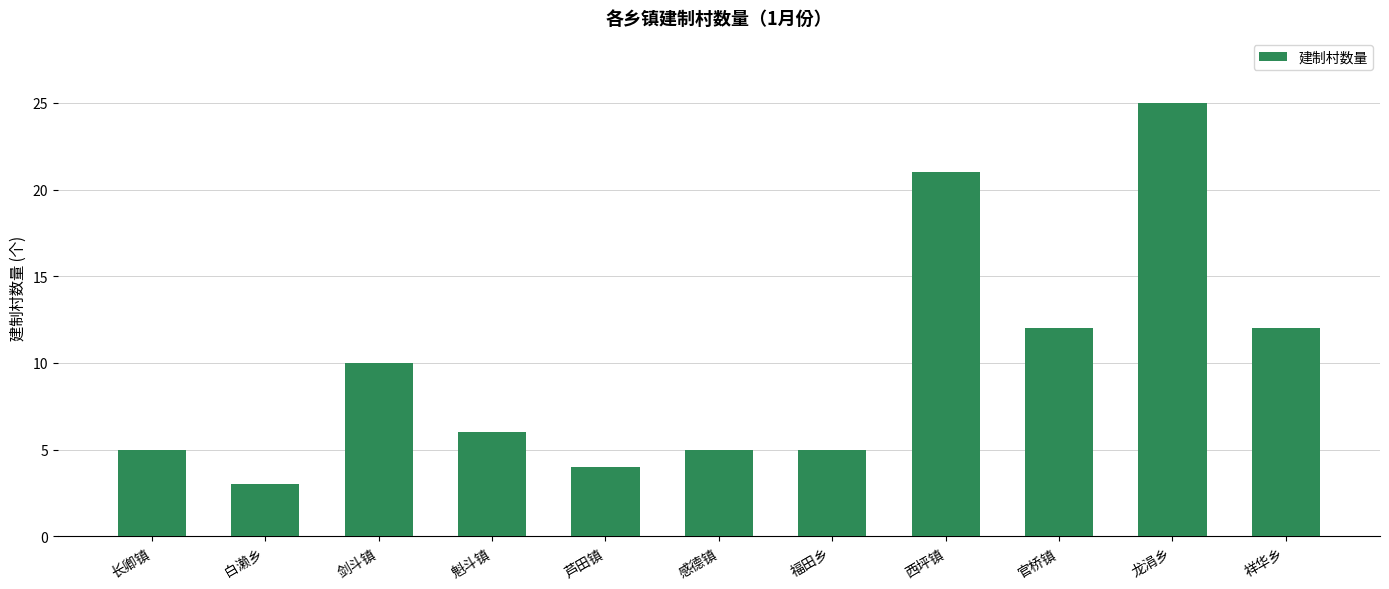

Which category has the lowest value across all series?

白濑乡